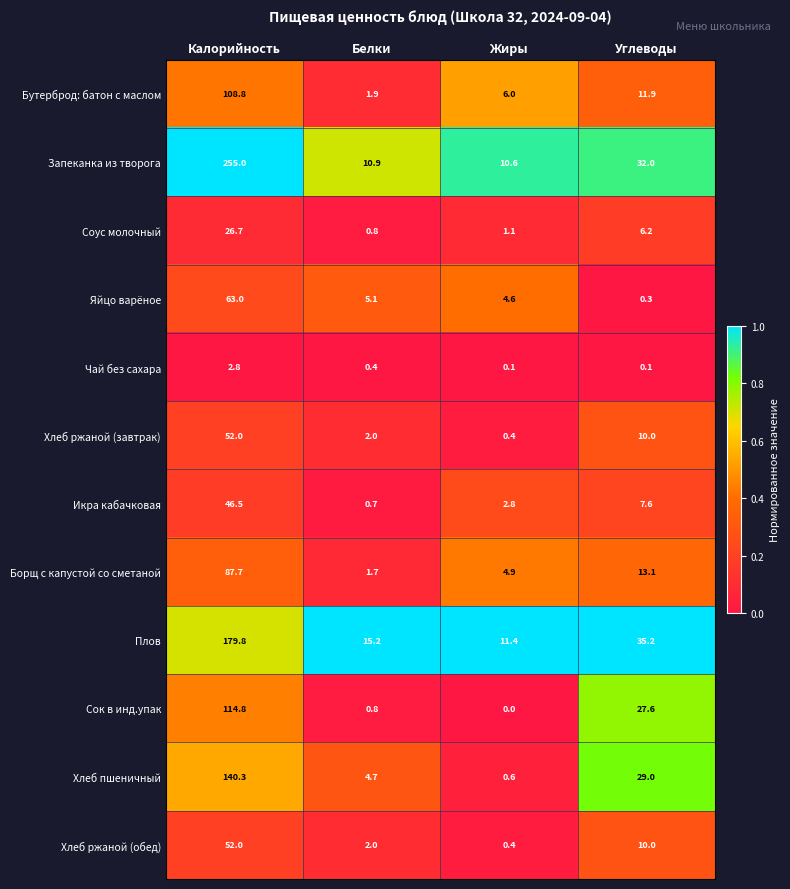

Between Жиры and Углеводы, which series saw the biggest shift?

Хлеб пшеничный